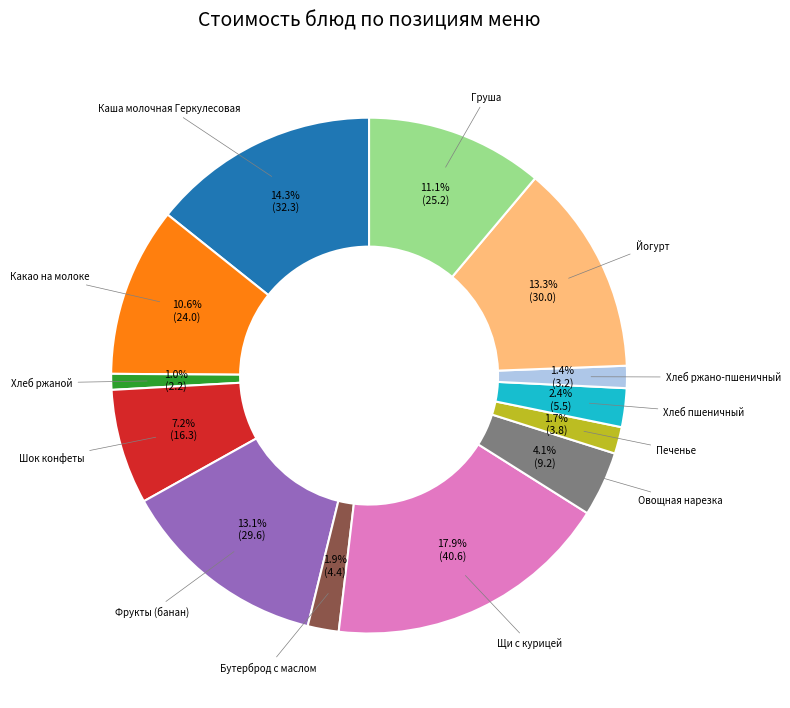

Is there any slice that represents more than half of the pie?

No